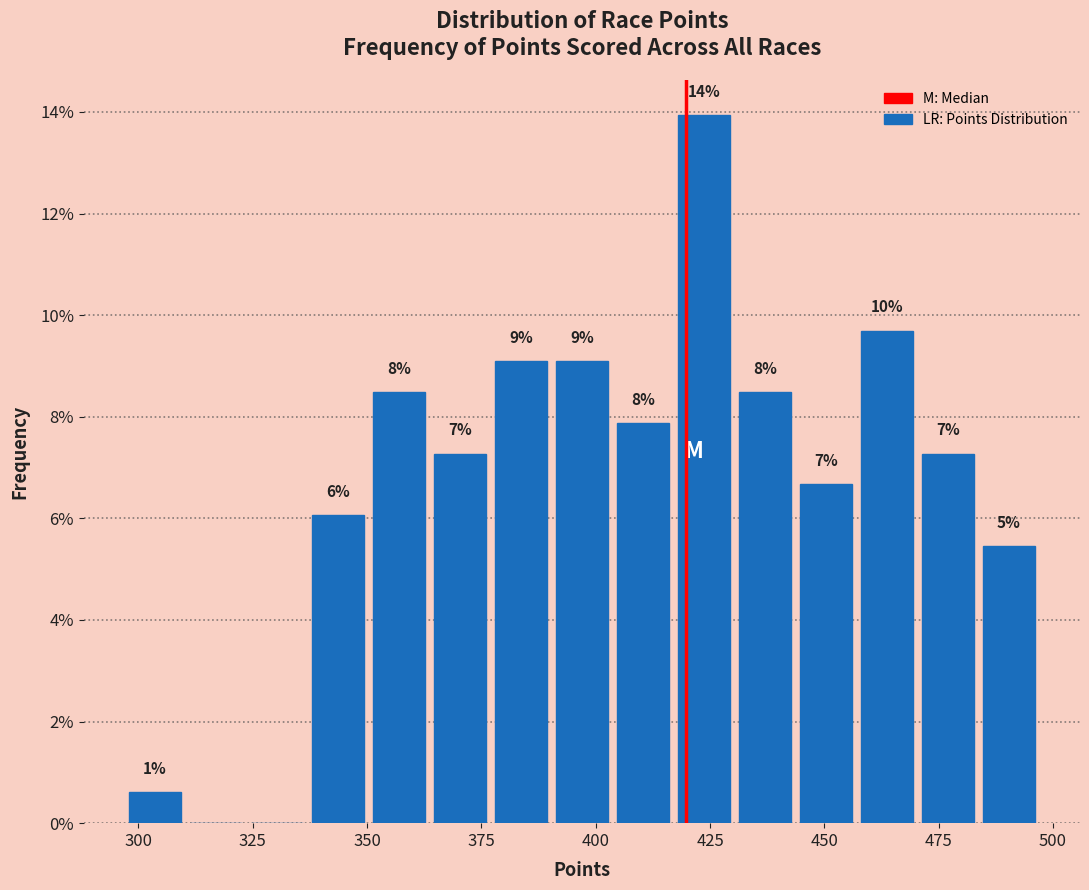

Around what value on the x-axis is the tallest bar? Give the approximate position of its centre, as read against the axis.

425